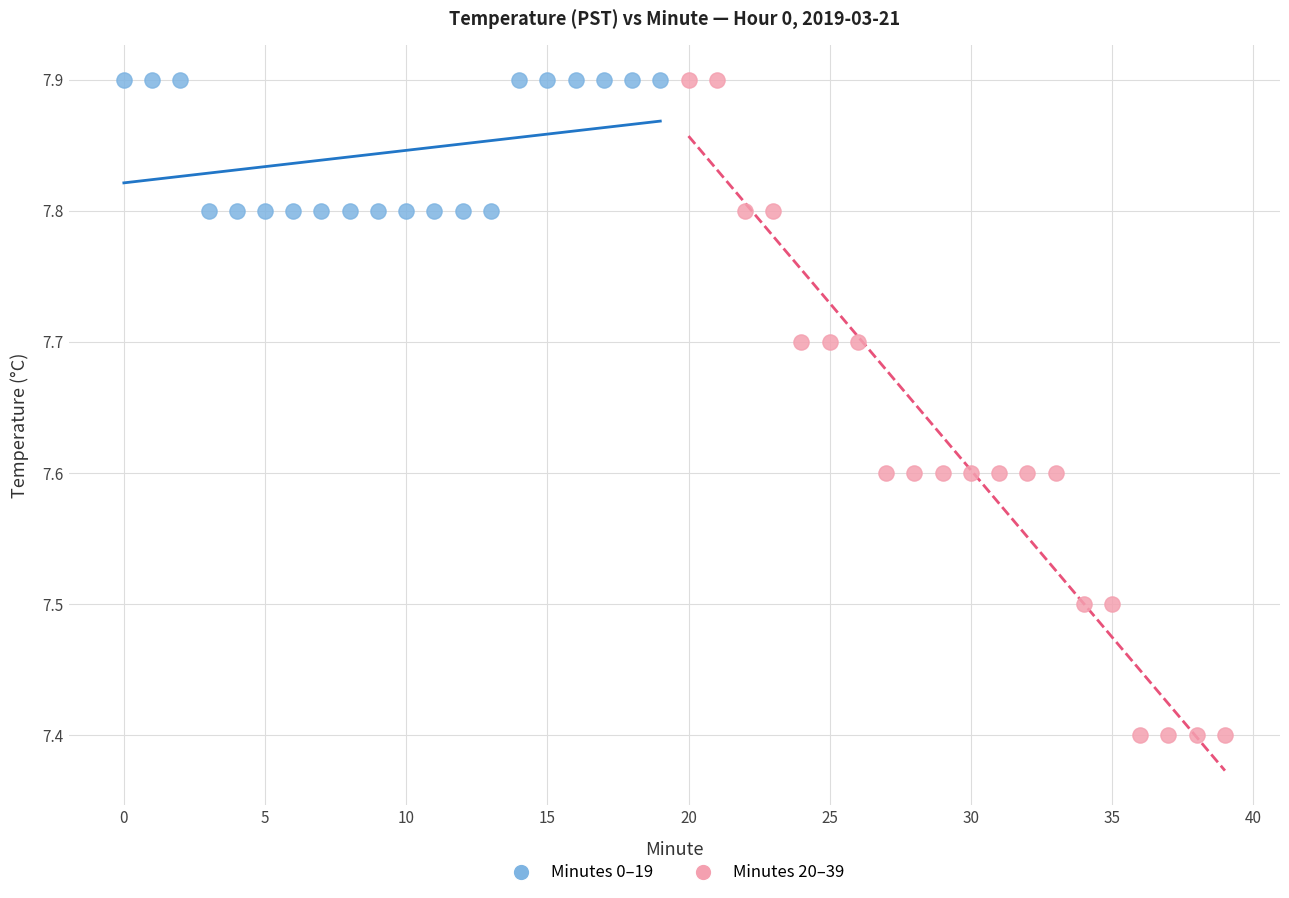

Which series contains the lowest Y value?

Minutes 20–39